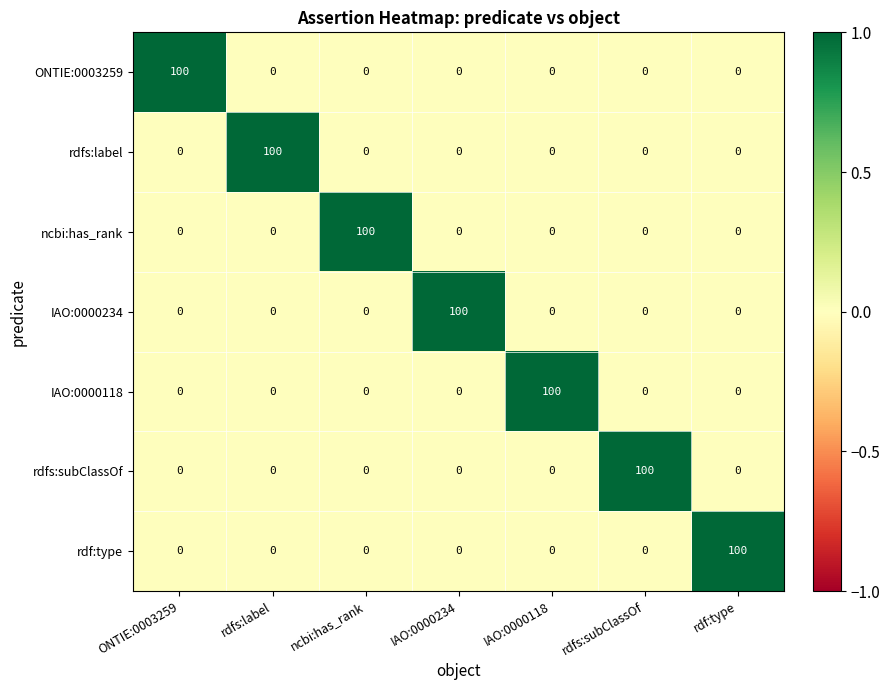

Count the number of categories in the chart.

7